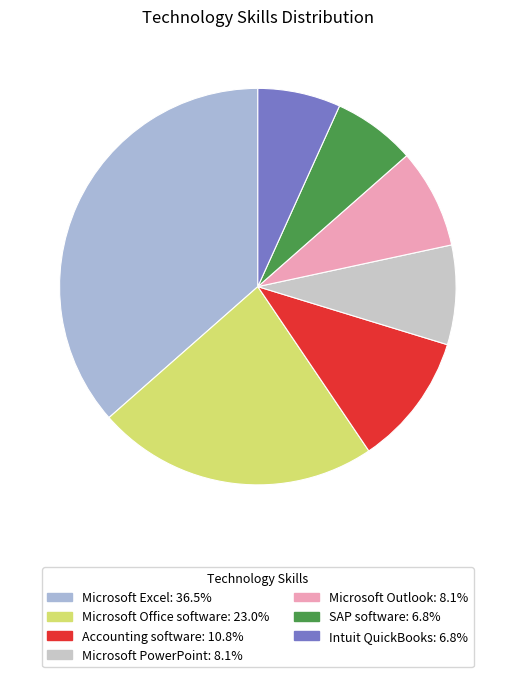

True or false: Accounting software accounts for 11% of the total.

True